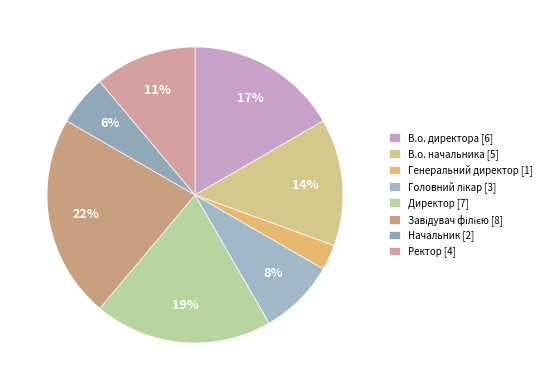

How many segments does this pie chart have?

8